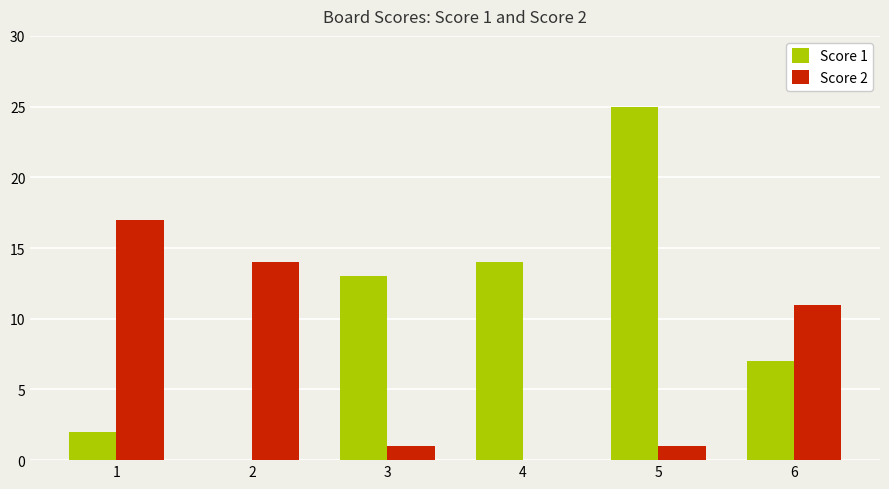

Which series has the largest total across all categories?

Score 1